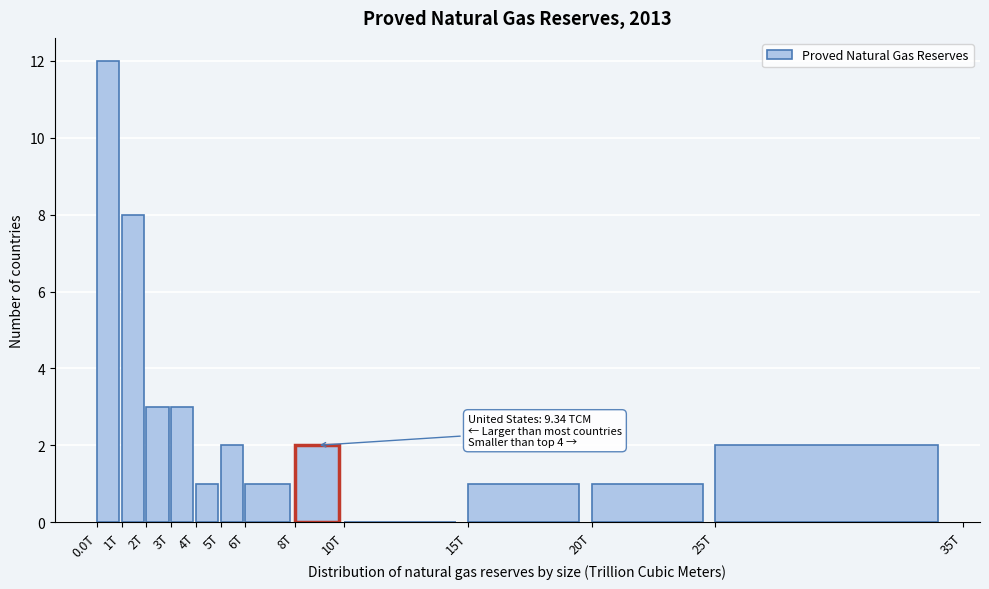

Reading left to right, what are all the values shown in this chart?

0.0T=12	1T=8	2T=3	3T=3	4T=1	5T=2	6T=1	8T=2	10T=0	15T=1	20T=1	25T=2